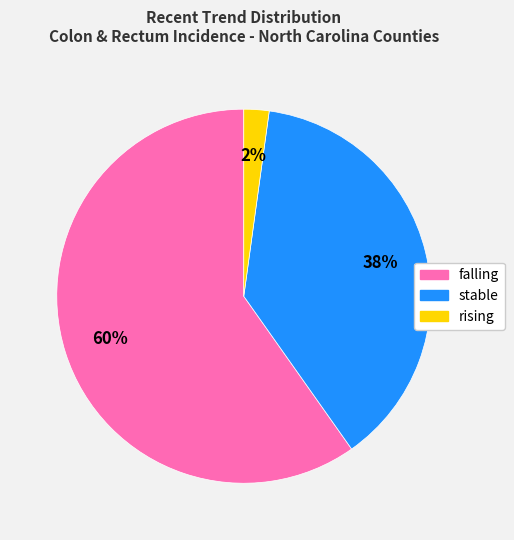

What is the smallest slice in the pie chart?

rising